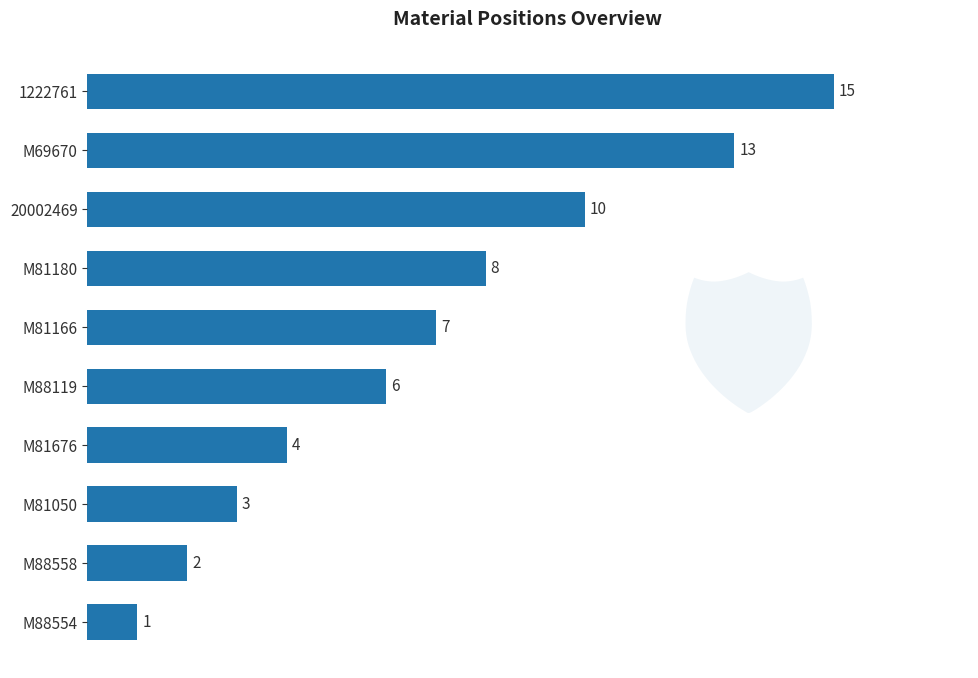

What is the average value?

7